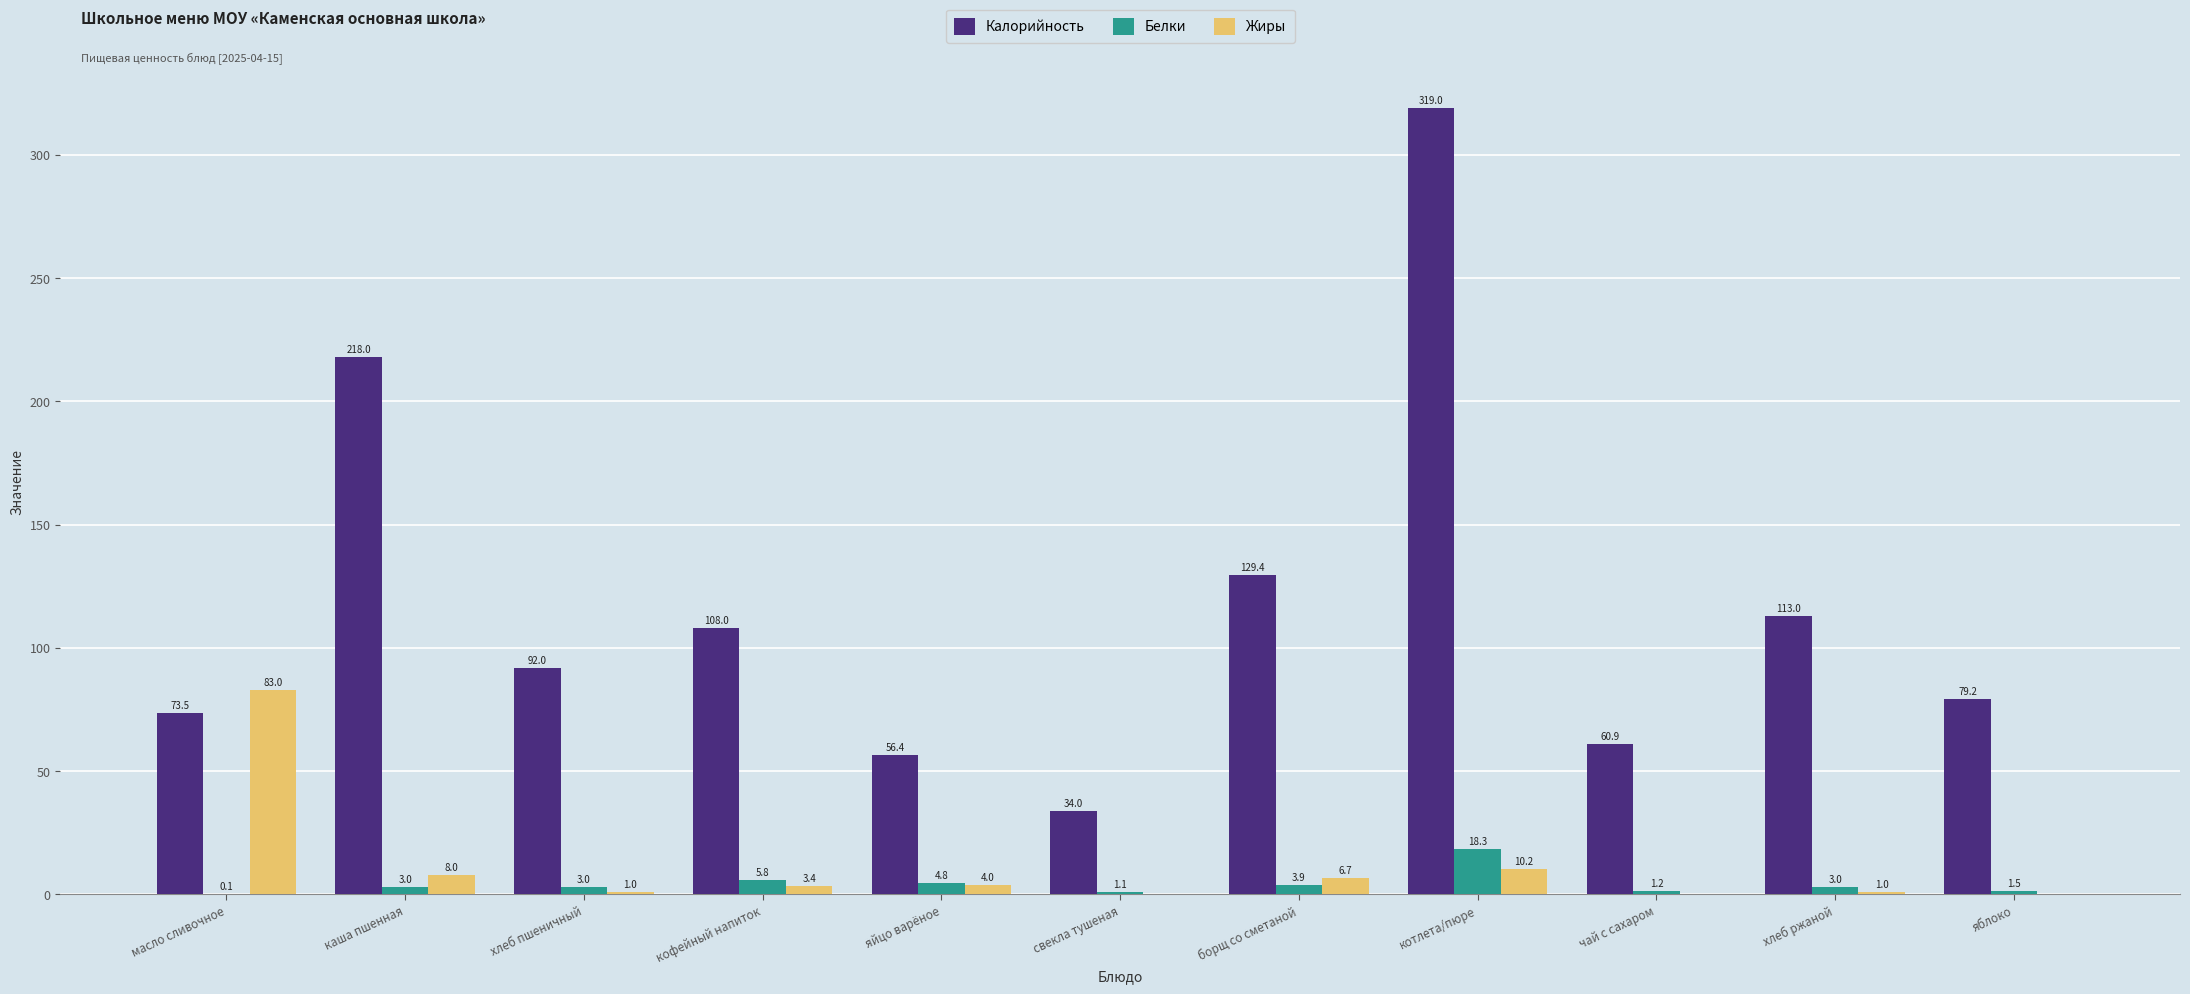

At which category is the sum across all series the highest?

котлета/пюре